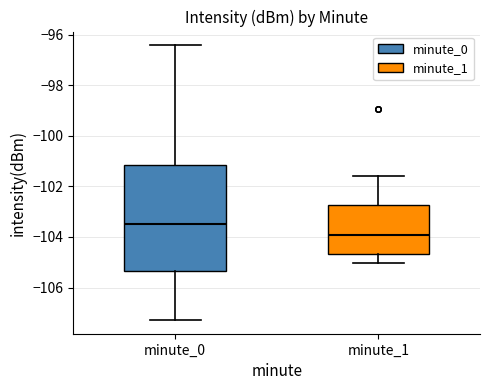

Reading left to right, transcribe this box plot: for each box, give where its median line is, the range the box spans, and where its two whiskers end, as read against the y-axis. The values are not printed on the chart, so give them approximately, as read against the axis.

minute_0: median -103.4, box -105.4 to -101.2, whiskers -107.2 to -96.4
minute_1: median -104.0, box -104.6 to -102.8, whiskers -105.0 to -101.6